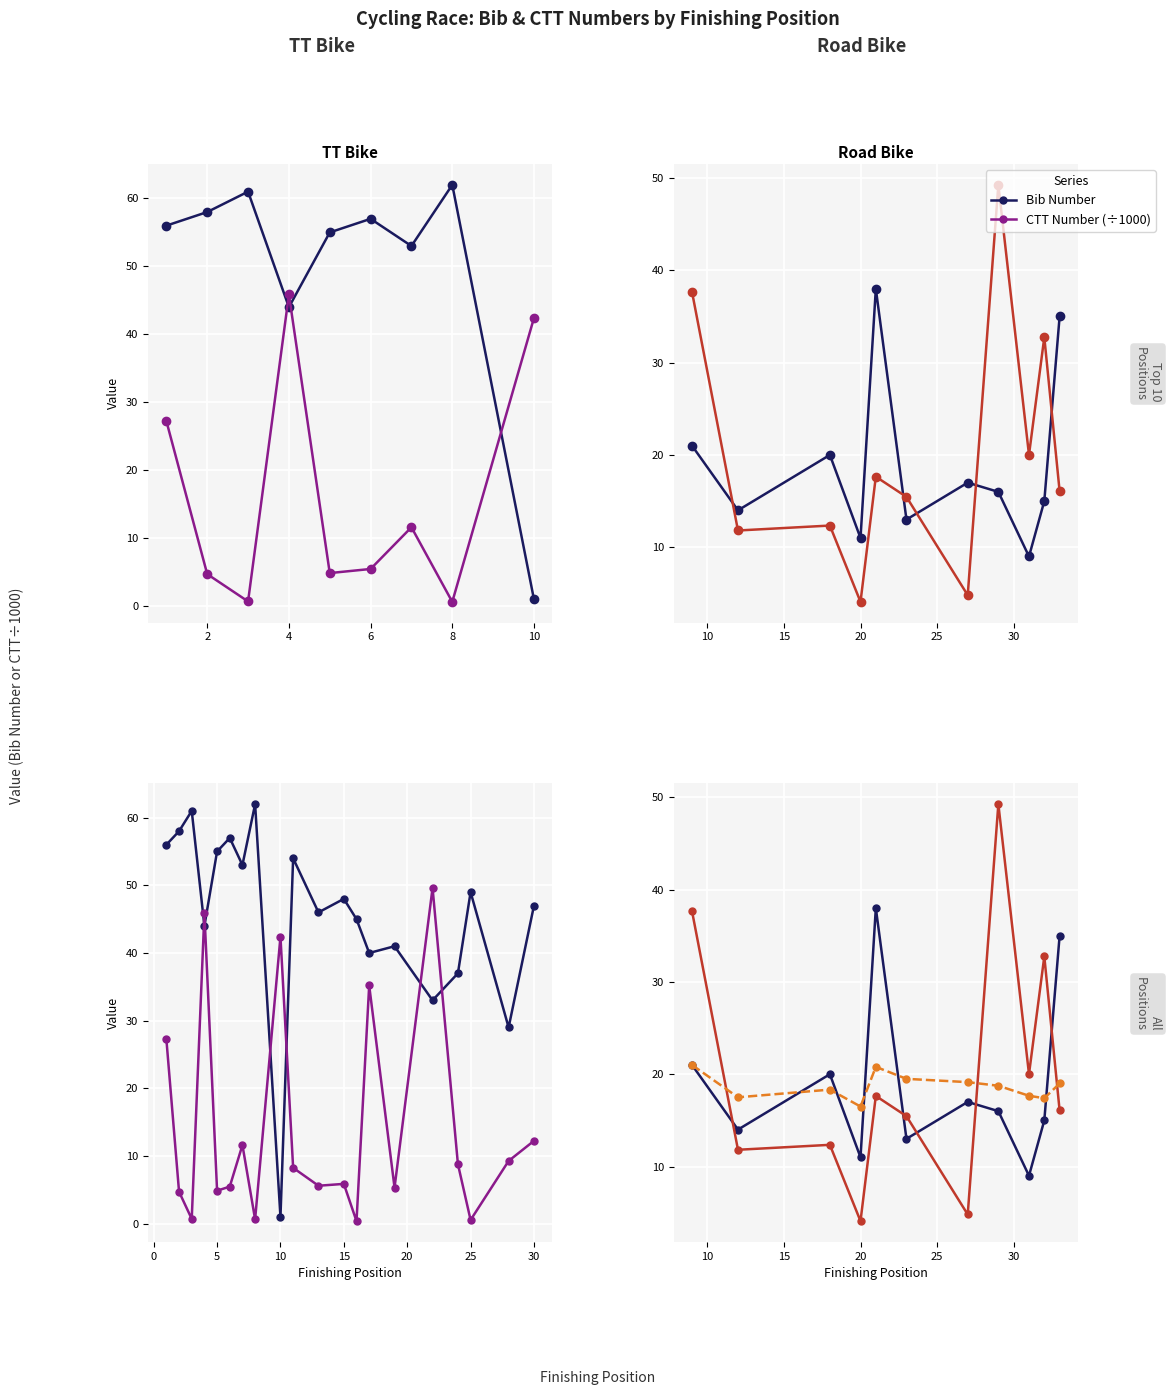

What is the sum of all CTT Number (÷1000) values?

221.9